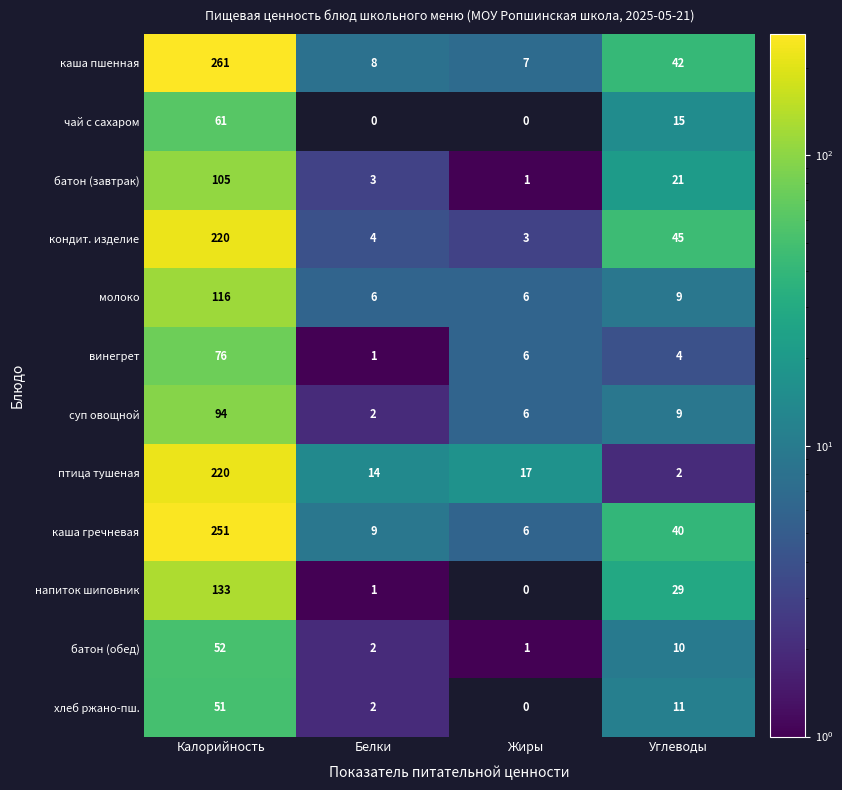

Read the суп овощной value at Углеводы, to the nearest 10.

10